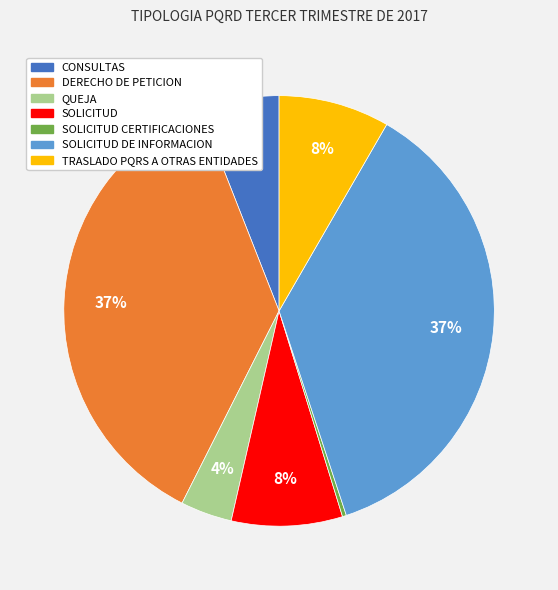

To the nearest percent, what is the average slice percentage?

14%